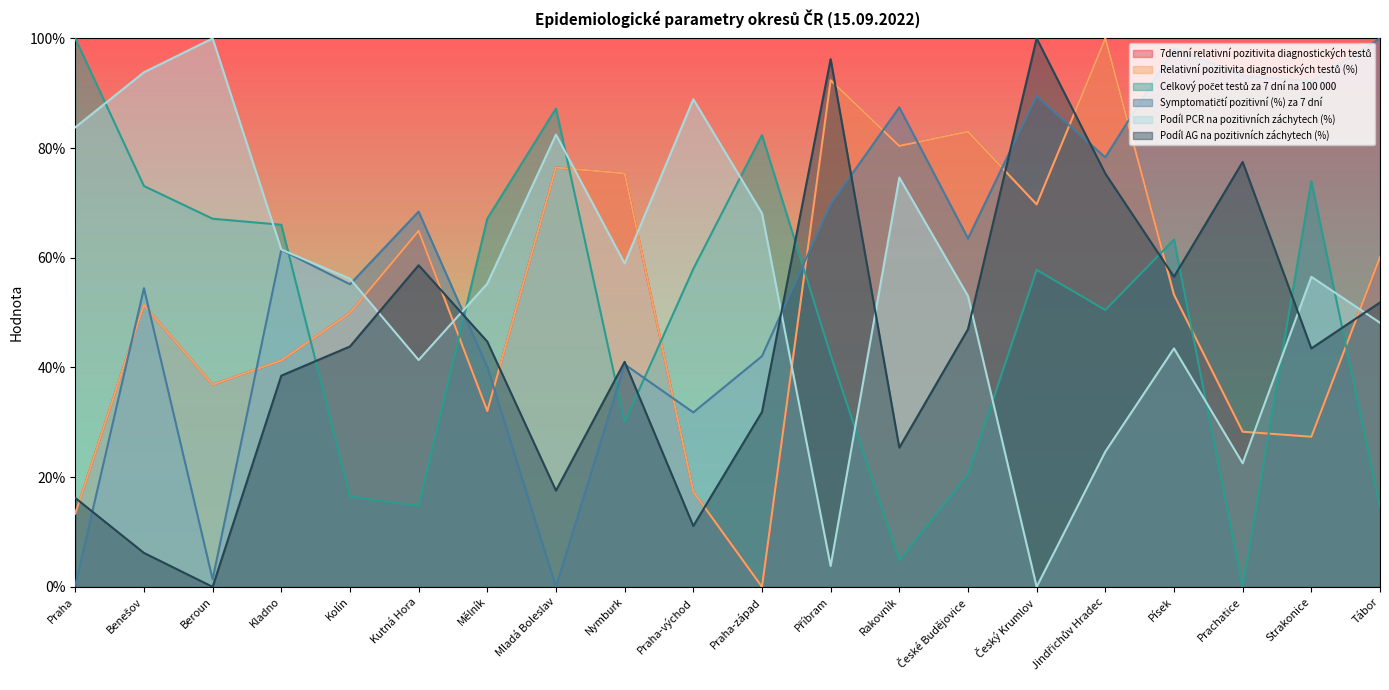

True or false: Podíl PCR na pozitivních záchytech (%) and 7denní relativní pozitivita diagnostických testů intersect in this chart.

True